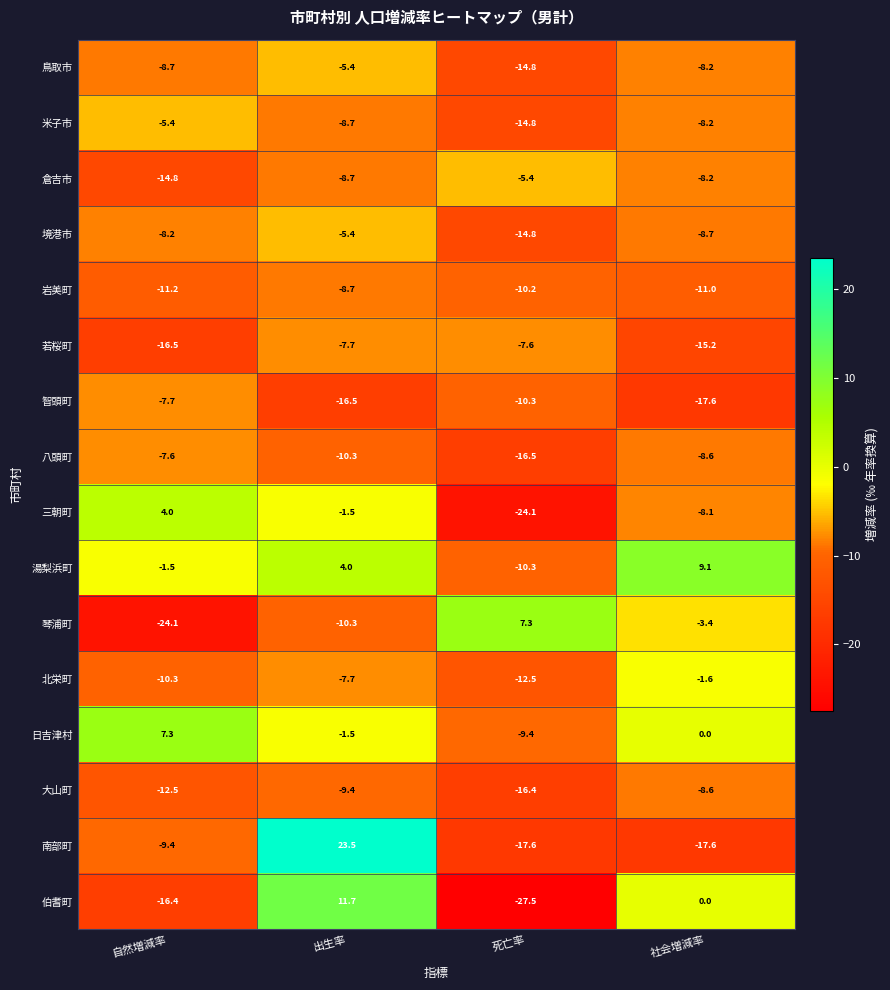

At how many categories does at least one series exceed 0?

4